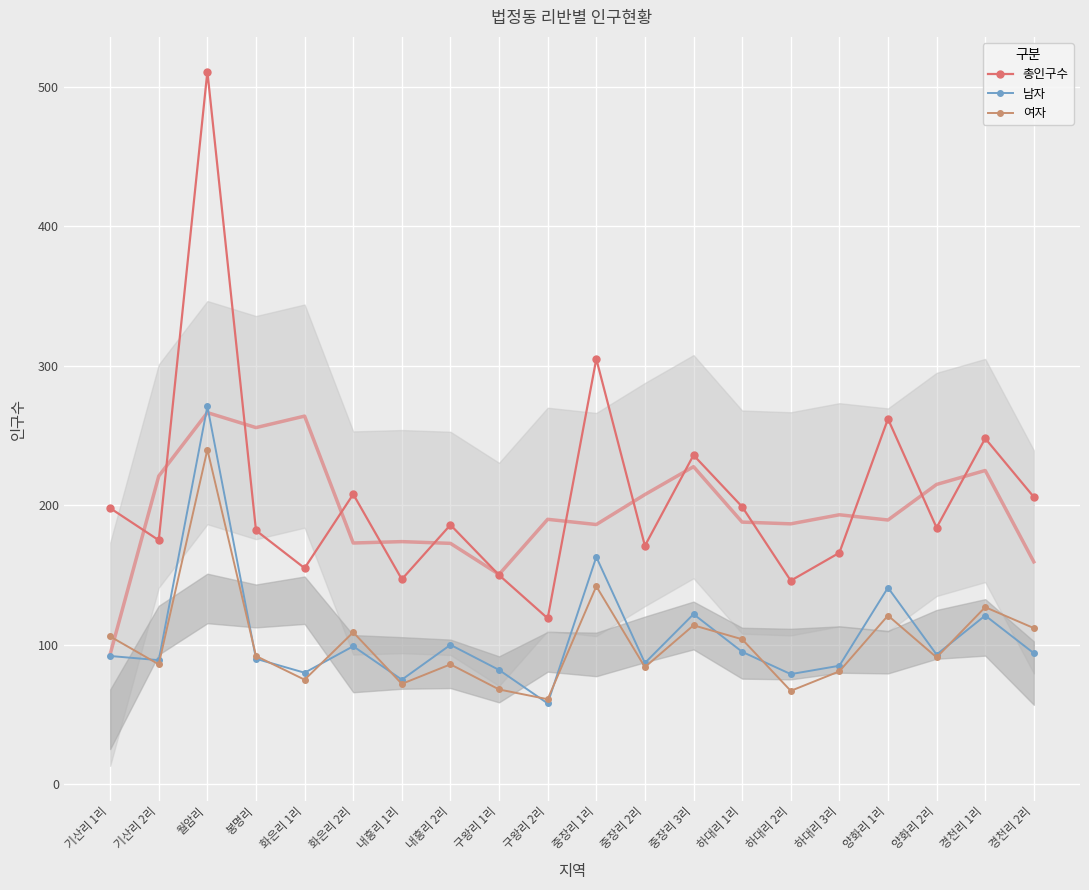

At which category does 여자 reach its first local peak?

월암리